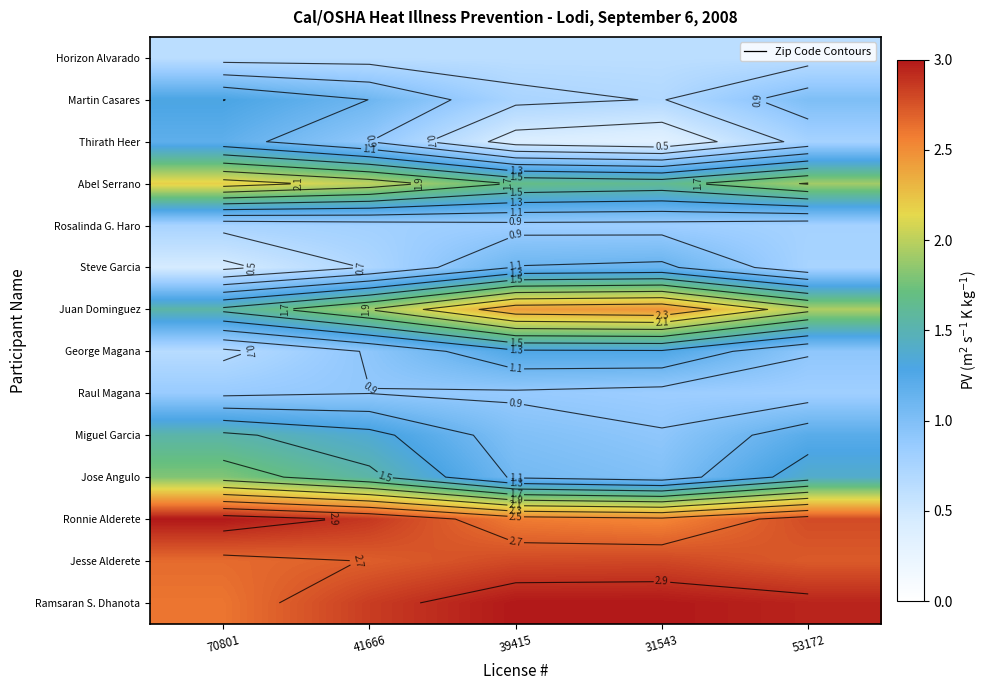

At which label is Steve Garcia closest to 0?

70801